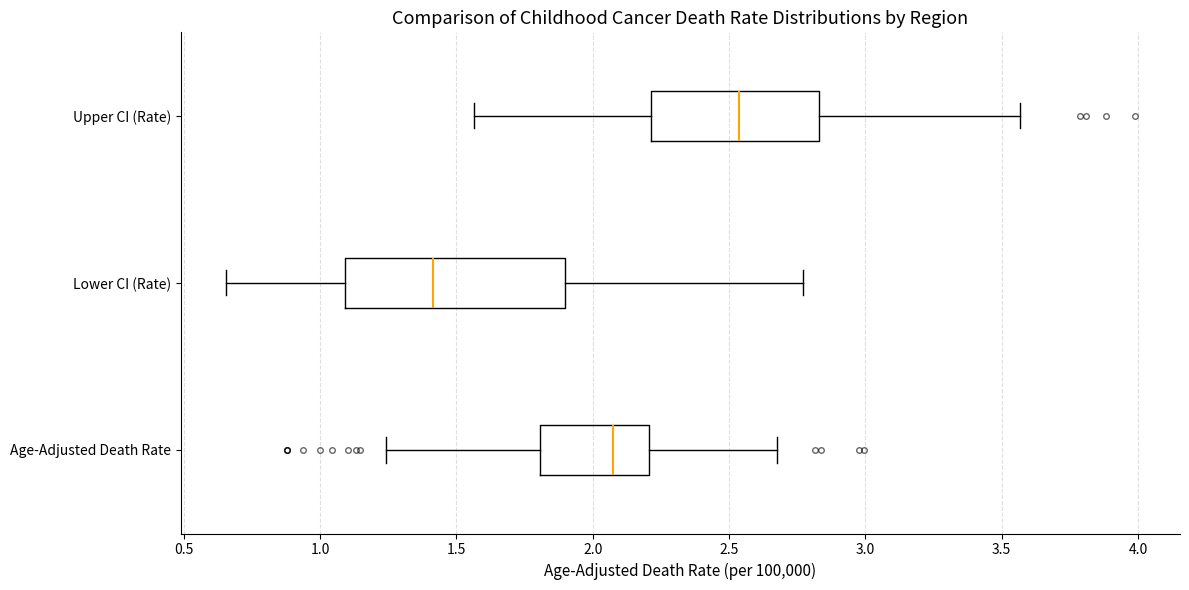

Which box is the widest, from its left edge to its right edge?

Lower CI (Rate)